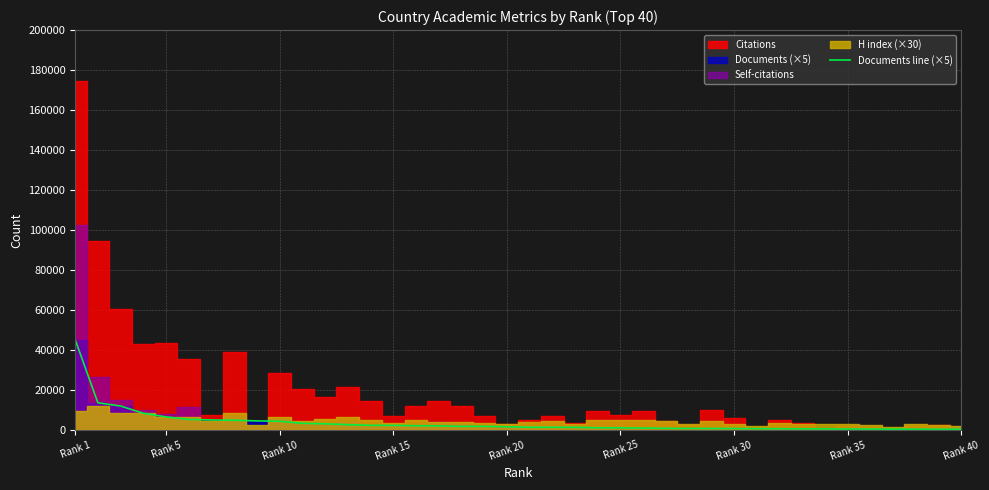

Is it true that the value at Rank 5 is 7211?

False